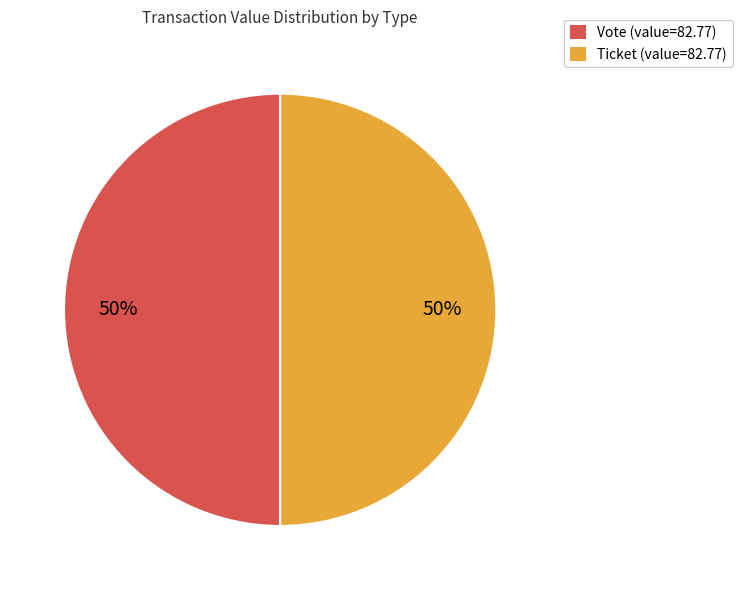

To the nearest percent, what is the difference between the largest and smallest slice percentages?

0%